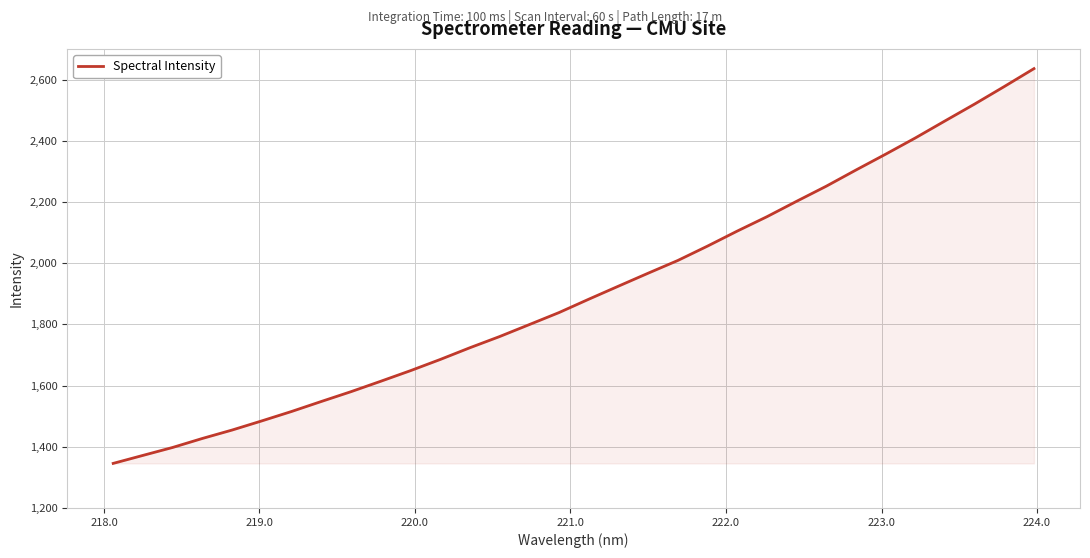

What is the average value?

1906.9